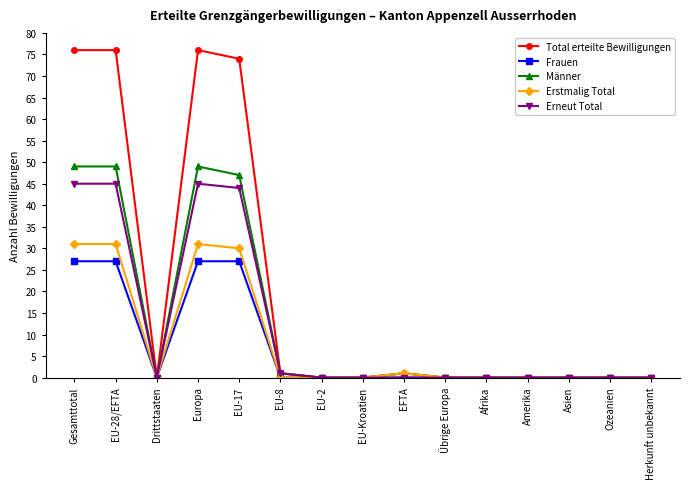

What is the highest value of the Frauen series?

27